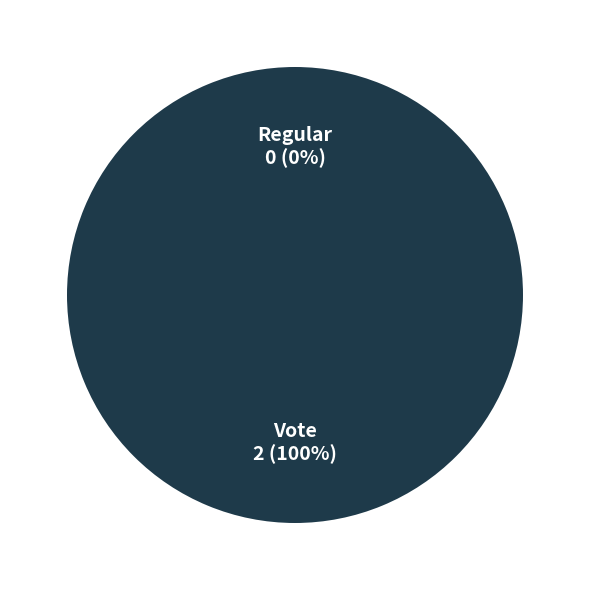

Combined, do Vote and Regular account for over 50%?

Yes